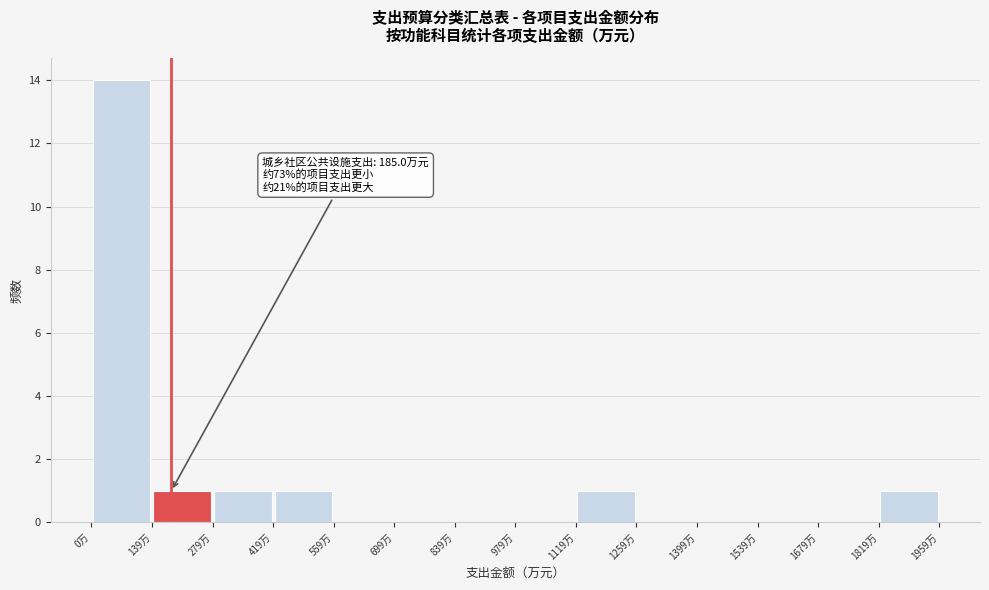

Over which range of the x-axis is the bar tallest?

0 to 140